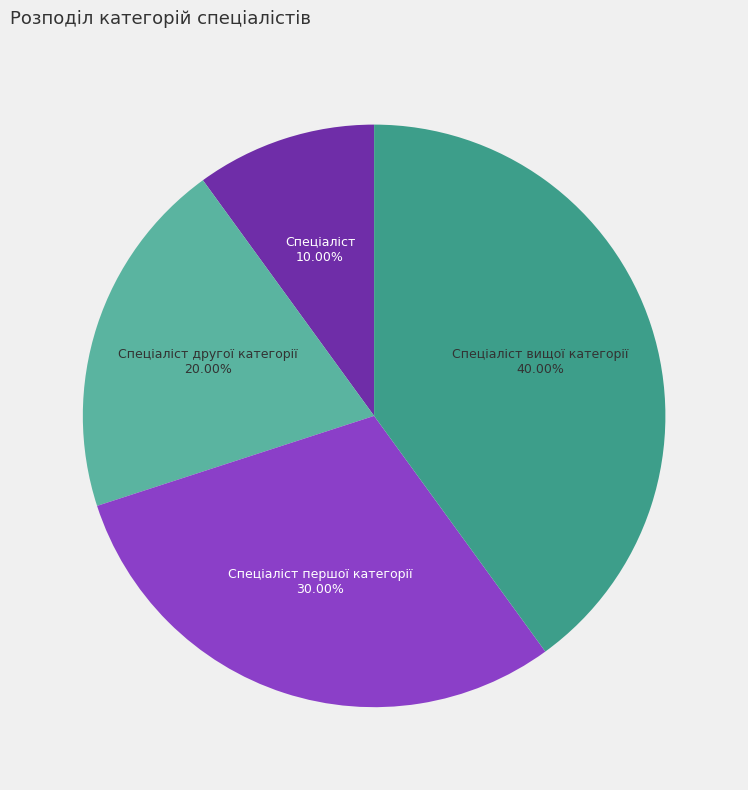

What is the ratio of the value at Спеціаліст вищої категорії to the value at Спеціаліст другої категорії?

2.0